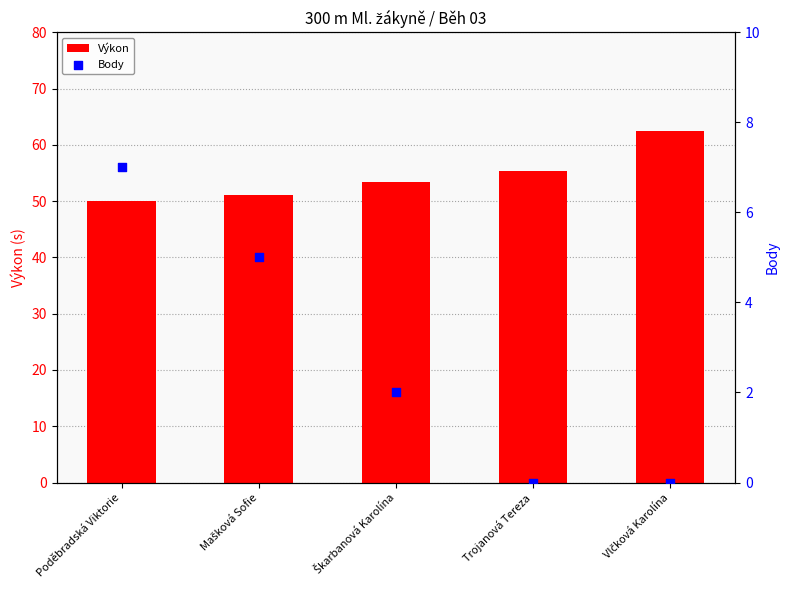

Which series contains the lowest Y value?

Body